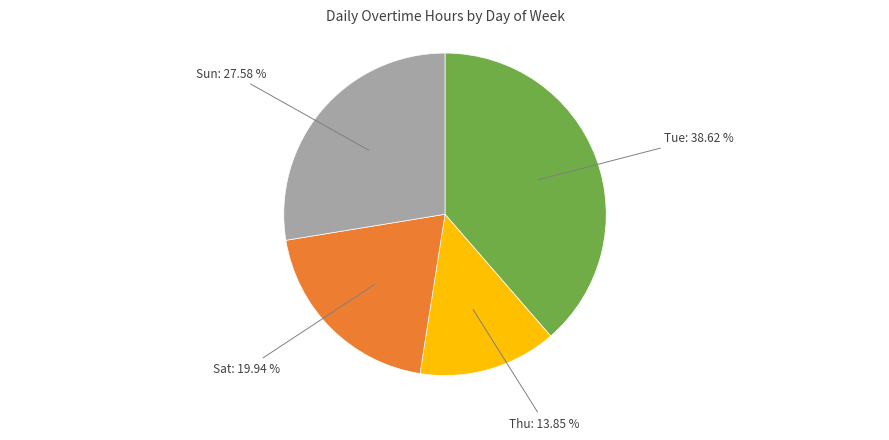

Is there any slice that represents more than half of the pie?

No